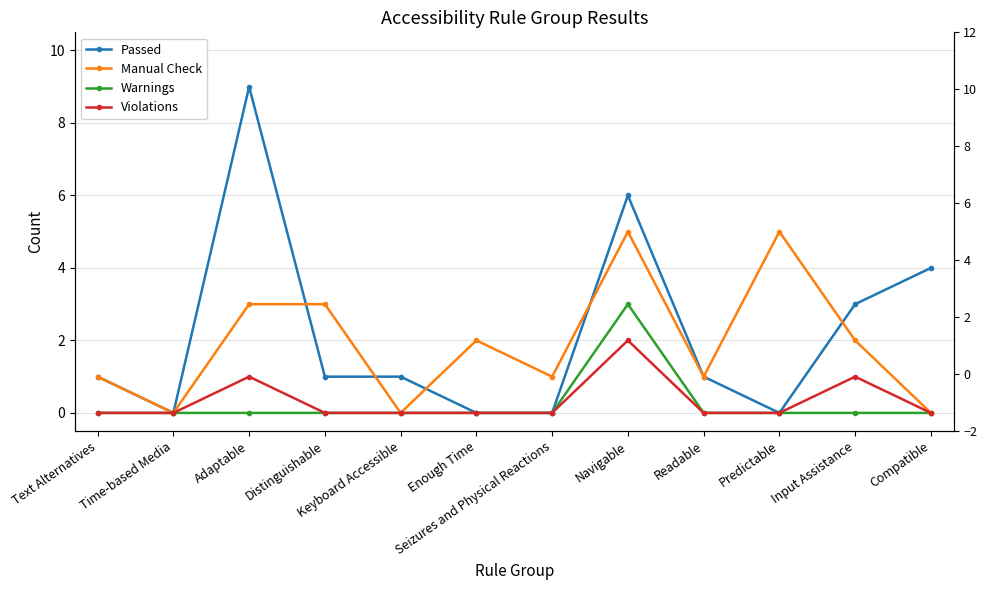

Rank the series at Text Alternatives from highest to lowest value.

Passed, Manual Check, Warnings, Violations